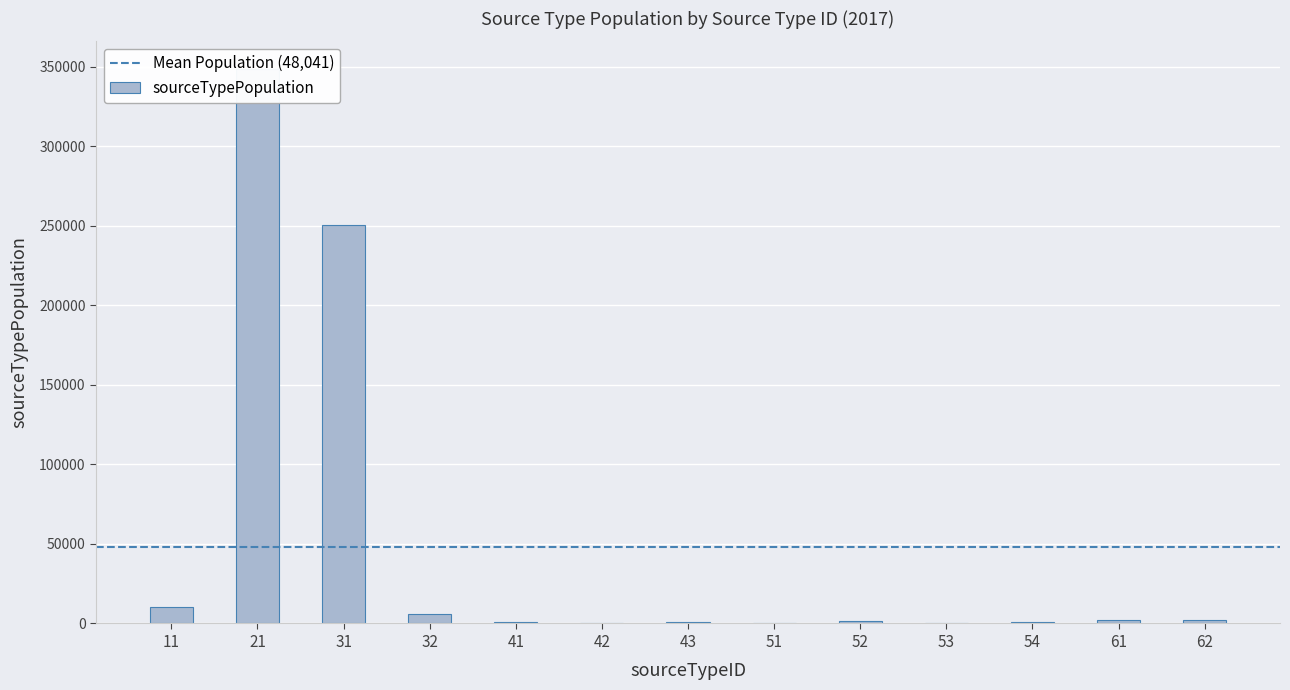

What is the sum of all values?

624534.0